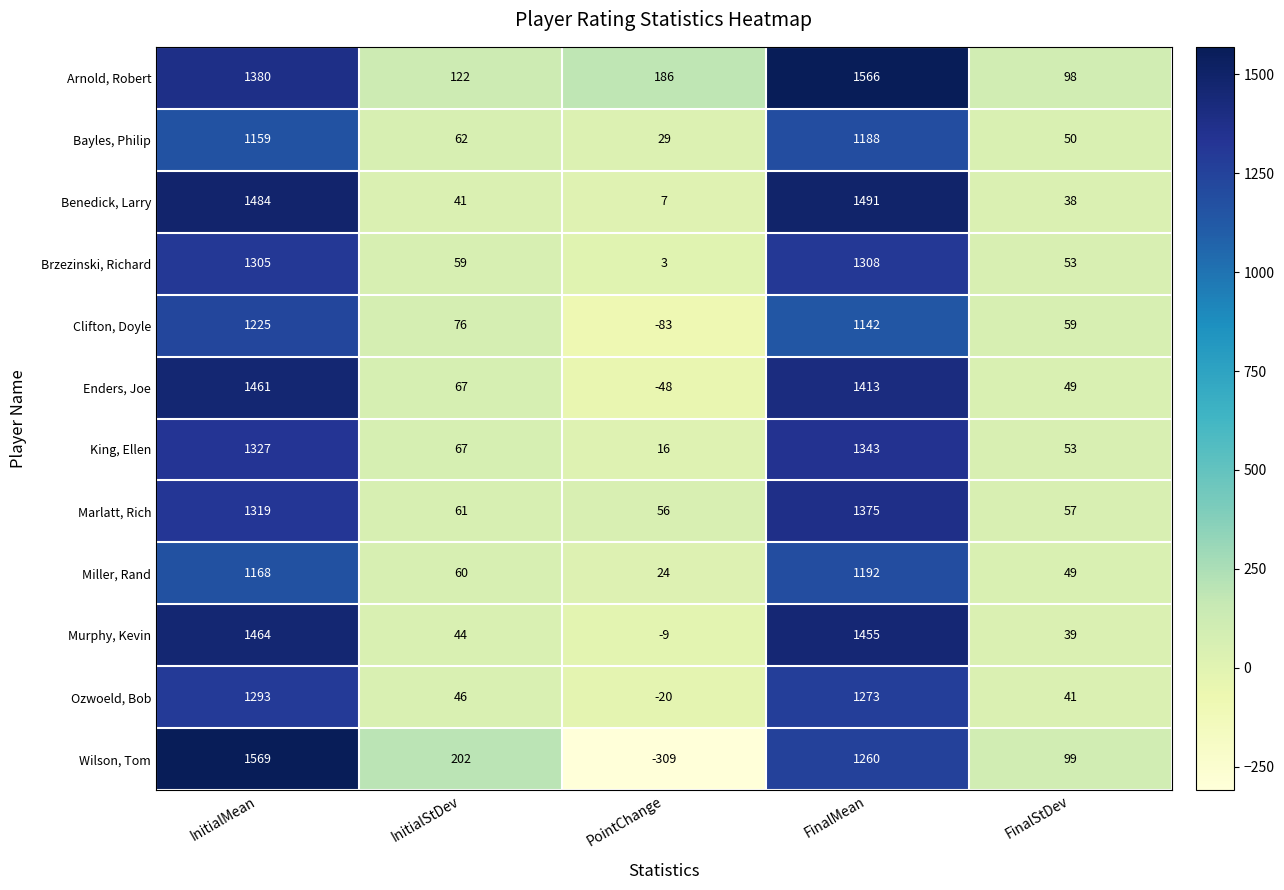

What is the difference between the highest and lowest values at InitialMean?

410